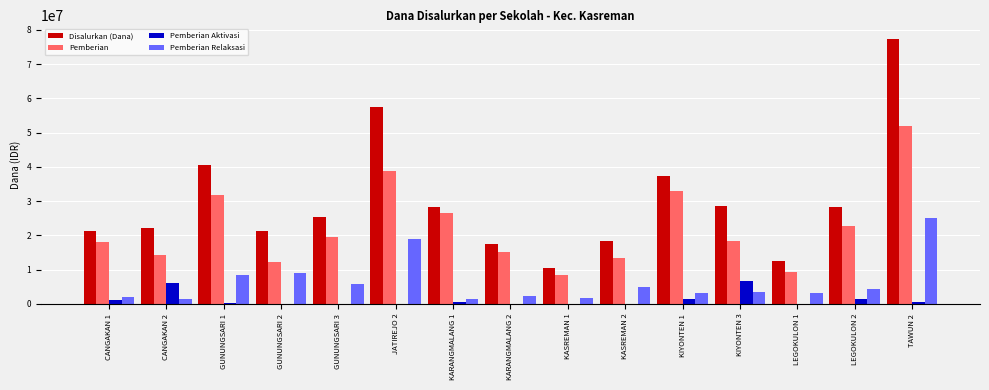

Is the value of Disalurkan (Dana) at CANGAKAN 1 greater than the value of Pemberian at TAWUN 2?

No